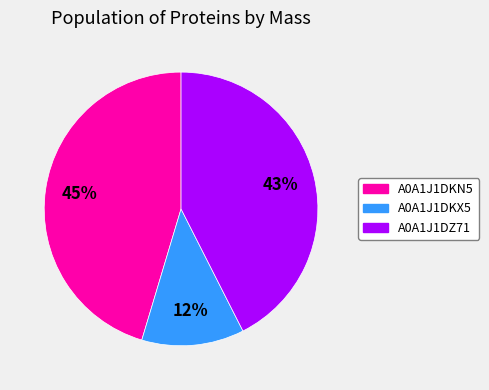

Count the number of slices in the pie.

3